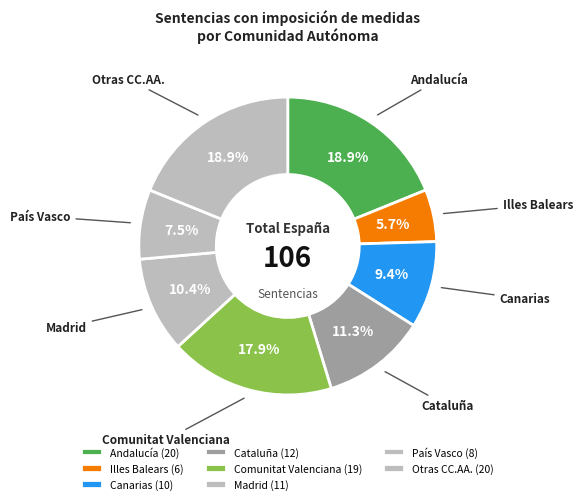

How much of the chart is everything except Madrid?

89.6%